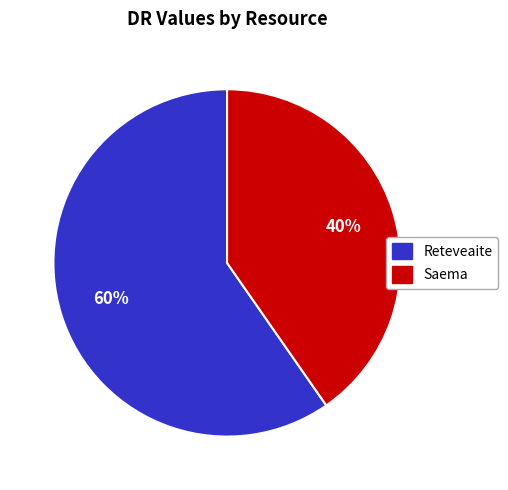

Do Reteveaite and Saema together represent more than half of the pie?

Yes